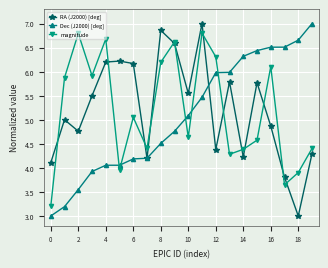

True or false: RA (J2000) [deg] has more than 1 points higher than both neighbors.

True